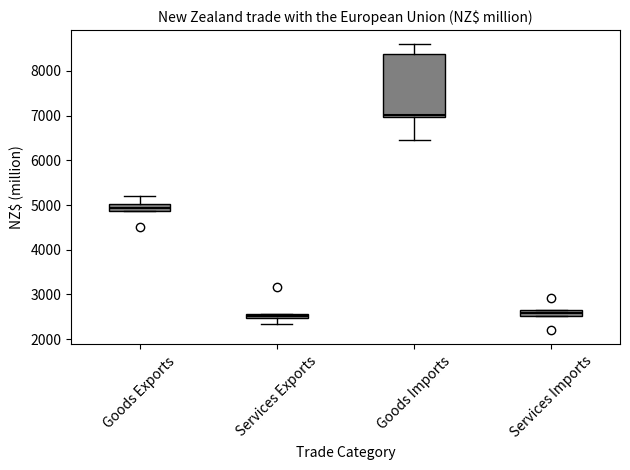

Which box is the tallest, from its lower edge to its upper edge?

Goods Imports